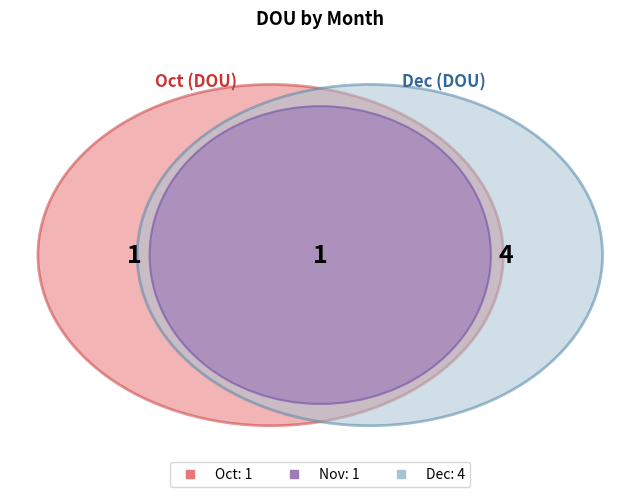

Which category has the smallest portion of the pie?

Oct